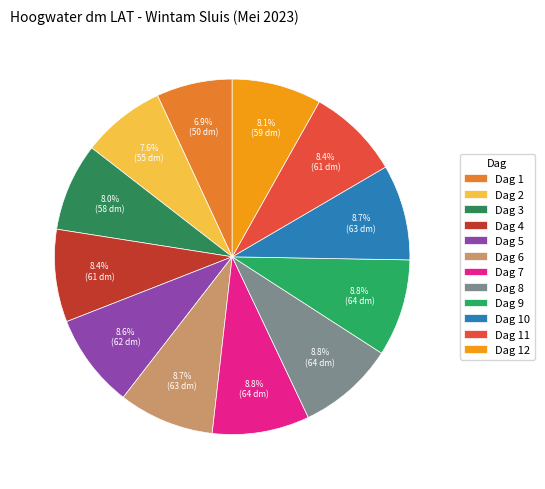

Count the number of slices in the pie.

12